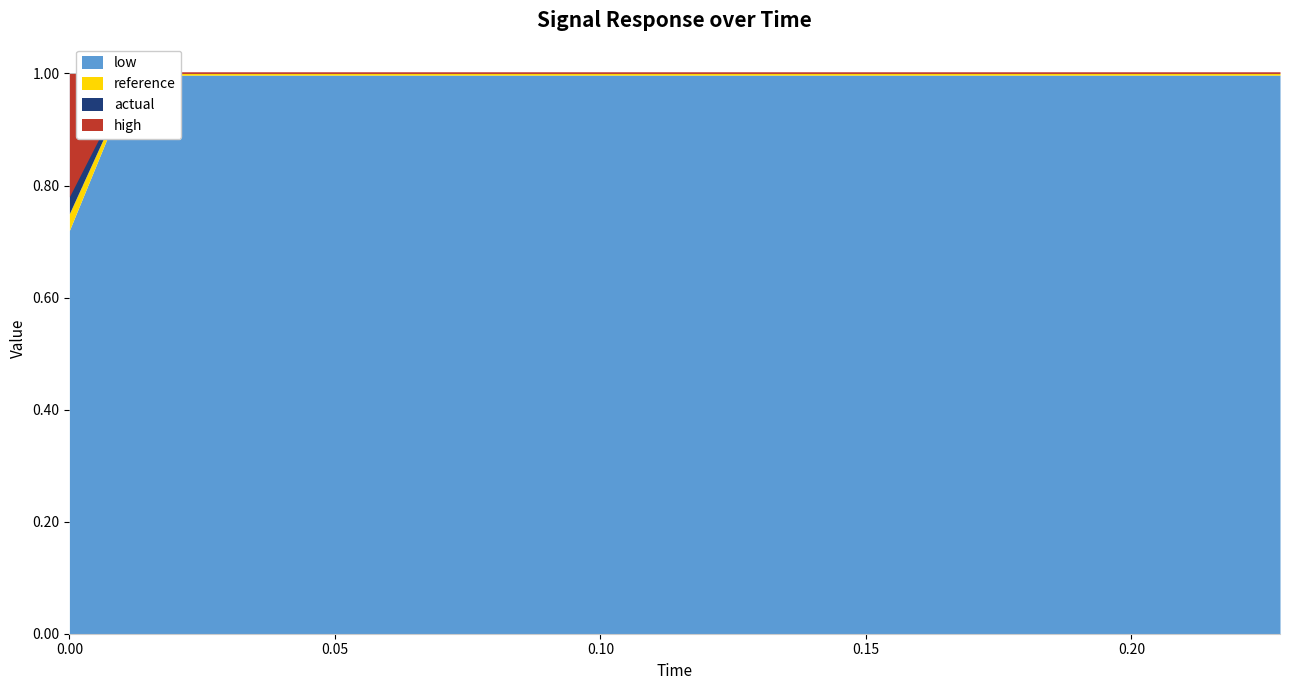

List the series in order of their peak value, highest first.

high, actual, reference, low